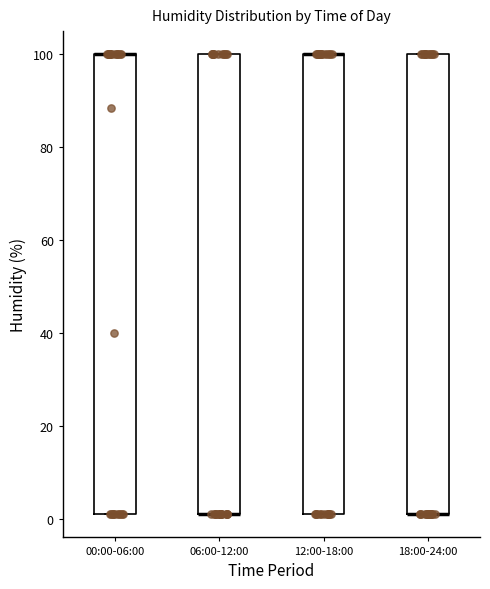

Where is the upper edge of the box for 06:00-12:00 on the y-axis? The values are not printed on the chart, so give them approximately, as read against the axis.

100